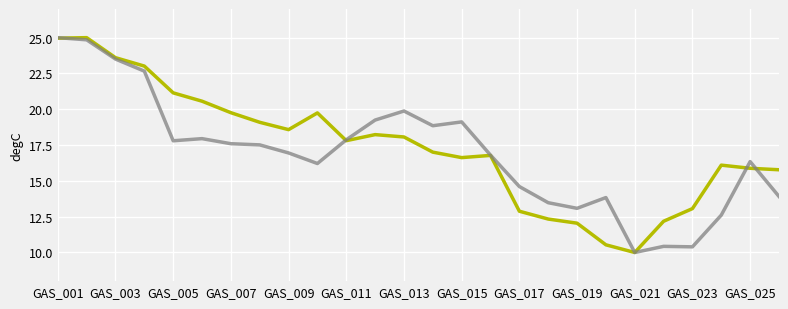

What is the smallest value displayed?

10.0